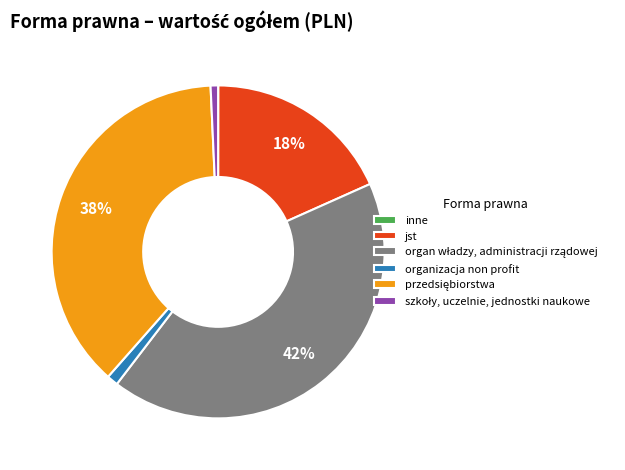

To the nearest percent, what is the difference between the largest and smallest slice percentages?

42%